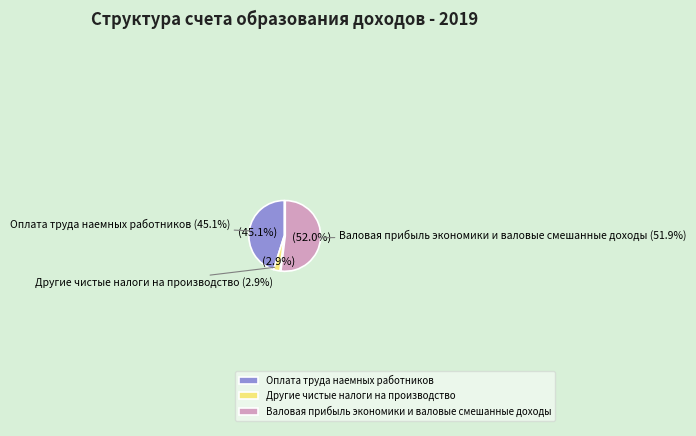

To the nearest percent, what is the average slice percentage?

33%